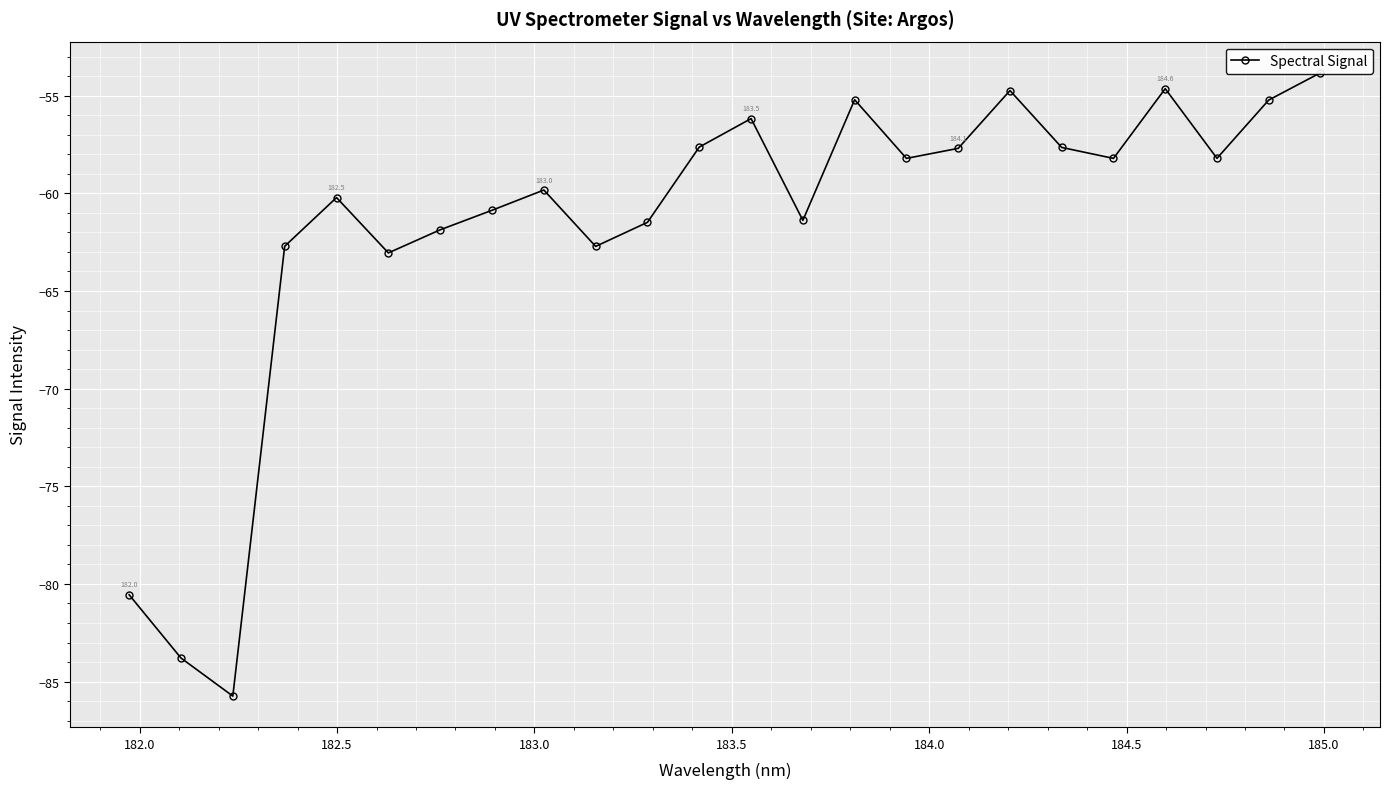

How many values are below -58?

15